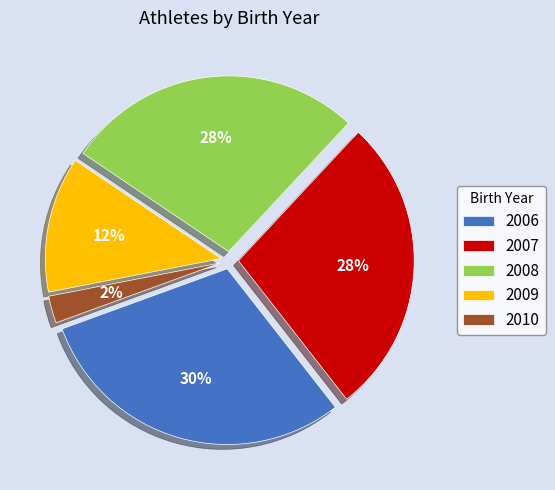

To the nearest percent, what is the combined percentage of 2009 and 2006?

42%